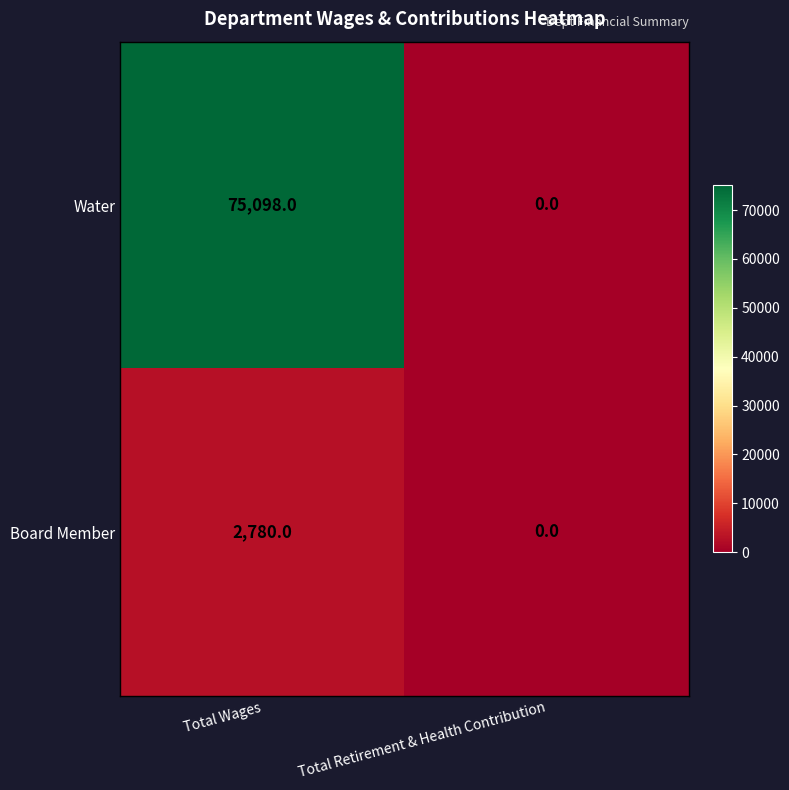

What is the average value of the Water series?

37549